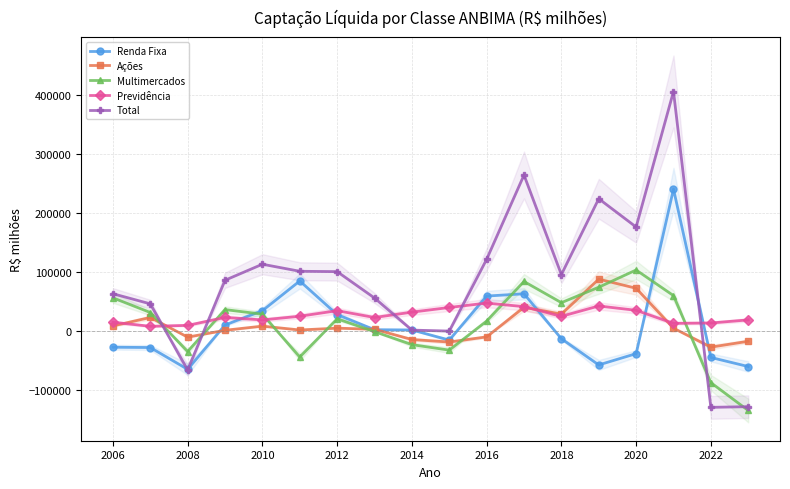

What is the maximum value for Total?

406371.6